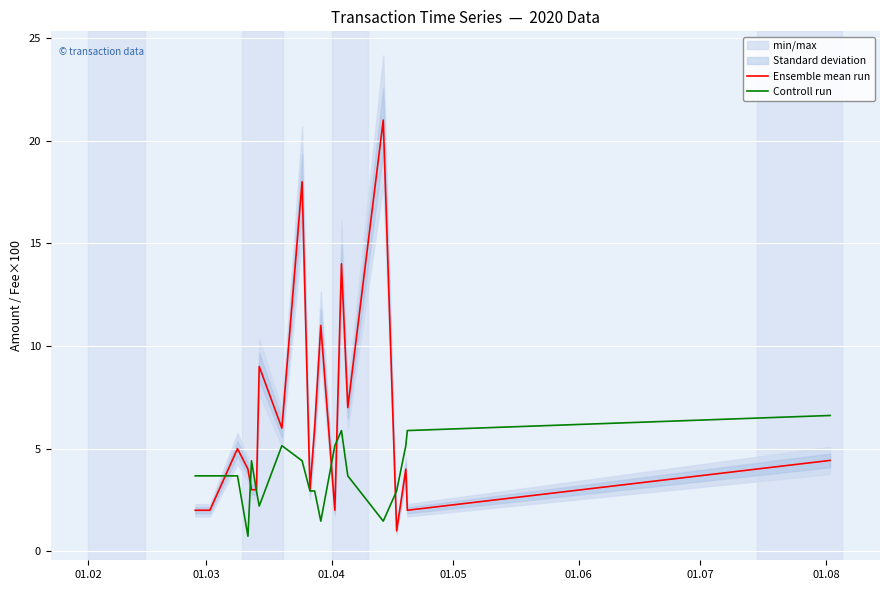

What is the minimum value for Controll run?

0.7